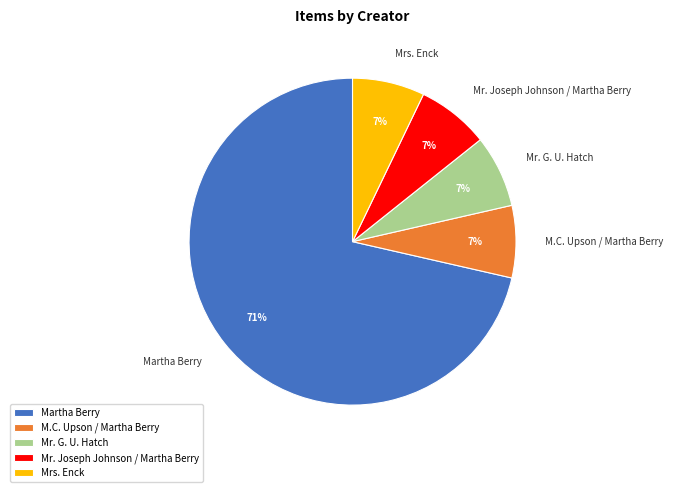

Does M.C. Upson / Martha Berry account for over 50% of the chart?

No